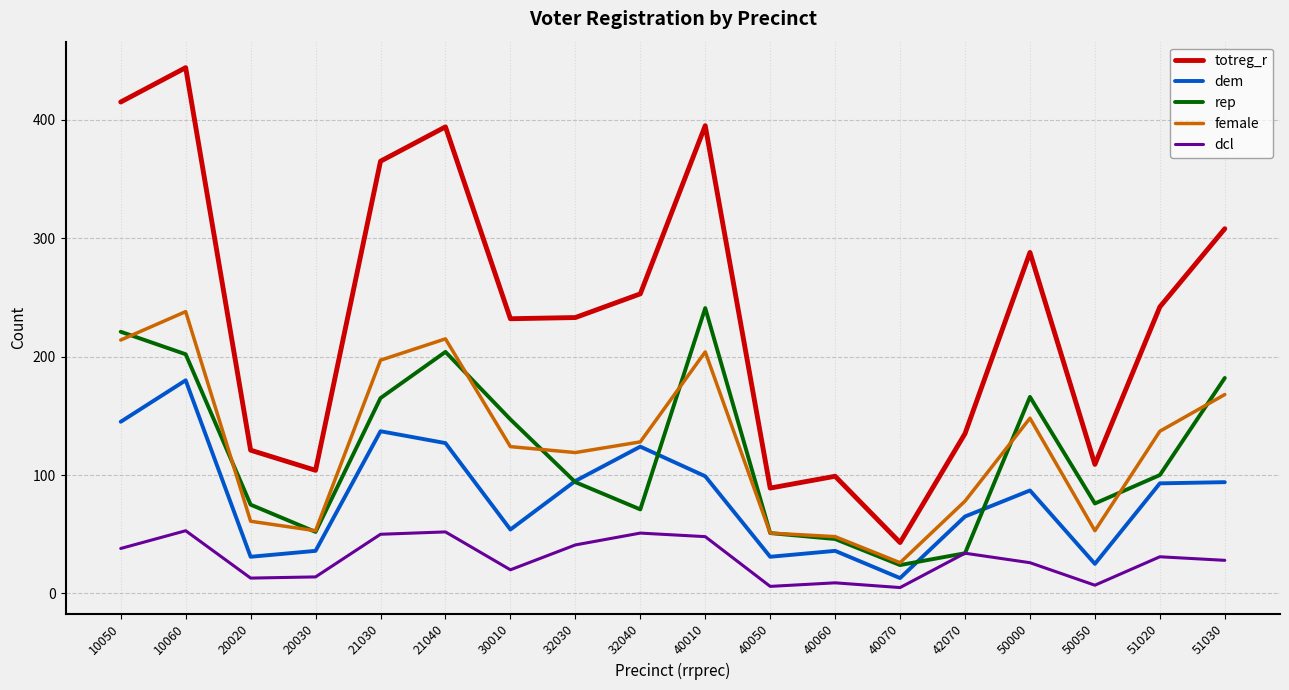

What is the average value of the rep series?

120